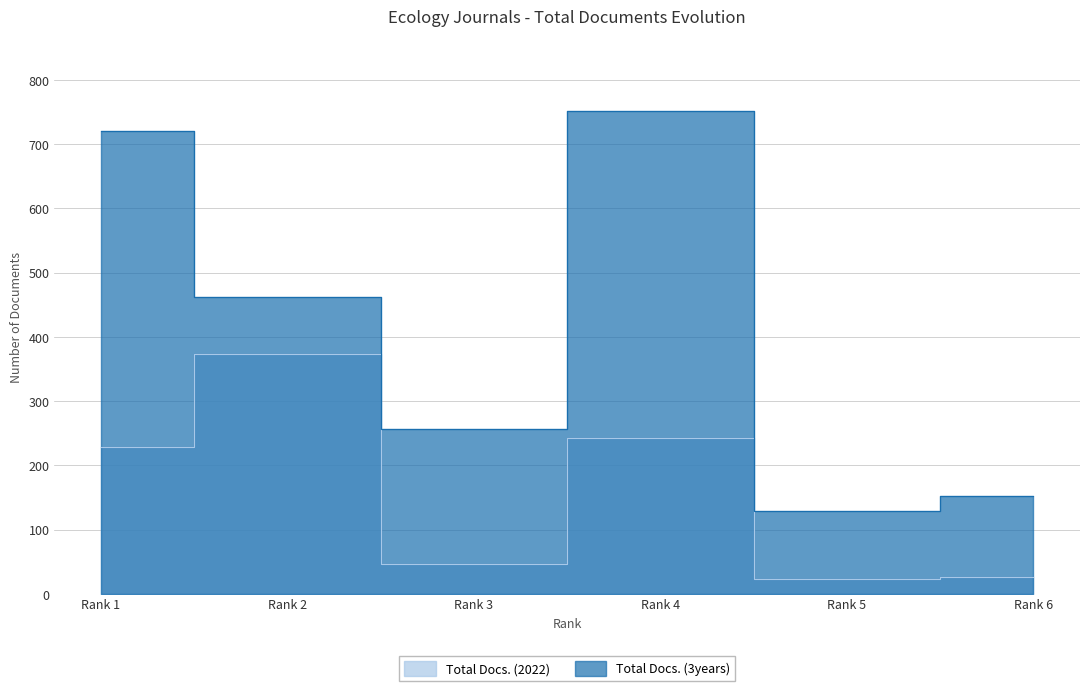

Which category has the lowest value across all series?

Rank 5